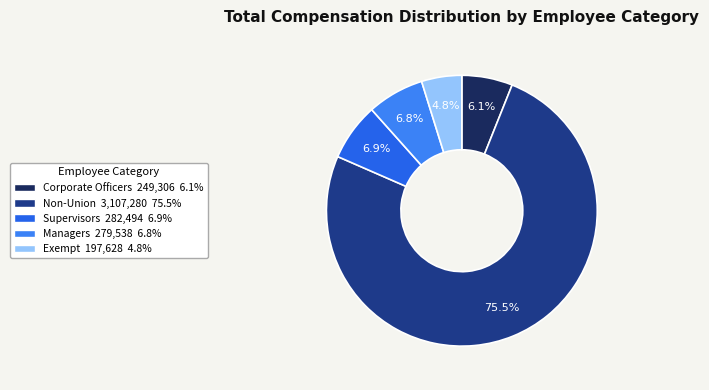

How many slices are in this pie chart?

5